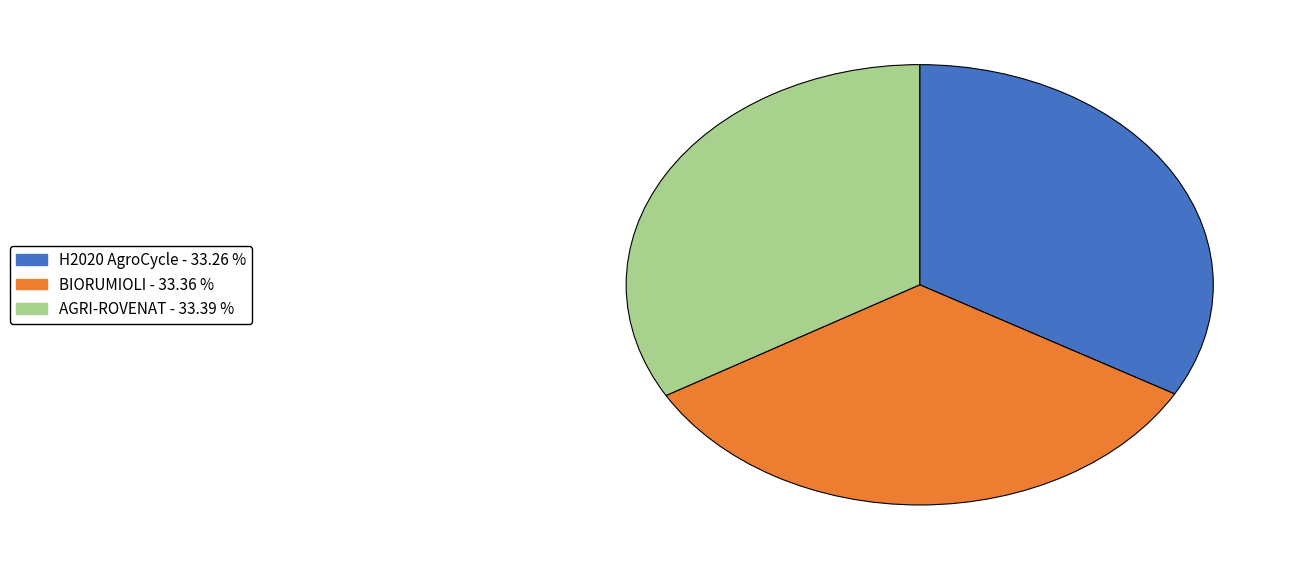

The H2020 AgroCycle slice represents 39% of the pie. True or false?

False